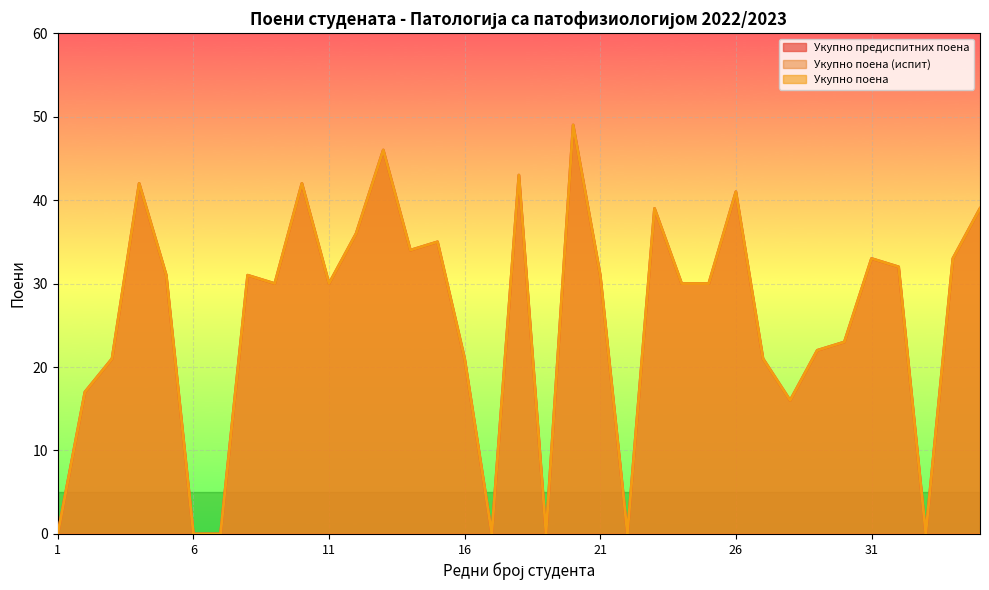

What value does the Укупно предиспитних поена series have at 34?

33